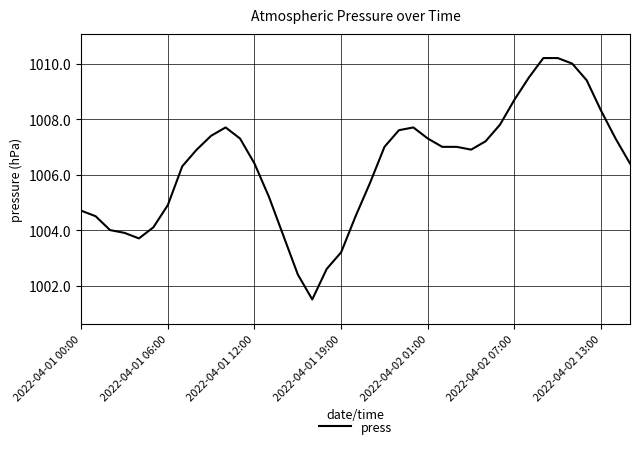

Reading right to left, list all the values displayed in this chart.

1006.4	1007.3	1008.3	1009.4	1010.0	1010.2	1010.2	1009.5	1008.7	1007.8	1007.2	1006.9	1007.0	1007.0	1007.3	1007.7	1007.6	1007.0	1005.7	1004.5	1003.2	1002.6	1001.5	1002.4	1003.8	1005.2	1006.4	1007.3	1007.7	1007.4	1006.9	1006.3	1004.9	1004.1	1003.7	1003.9	1004.0	1004.5	1004.7